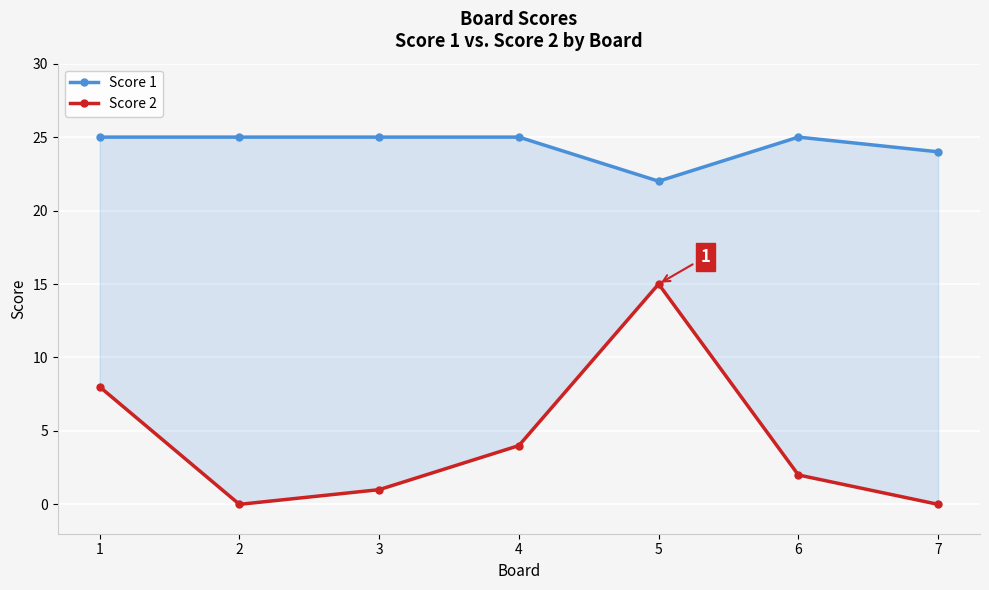

True or false: Score 1 and Score 2 cross at least once.

False